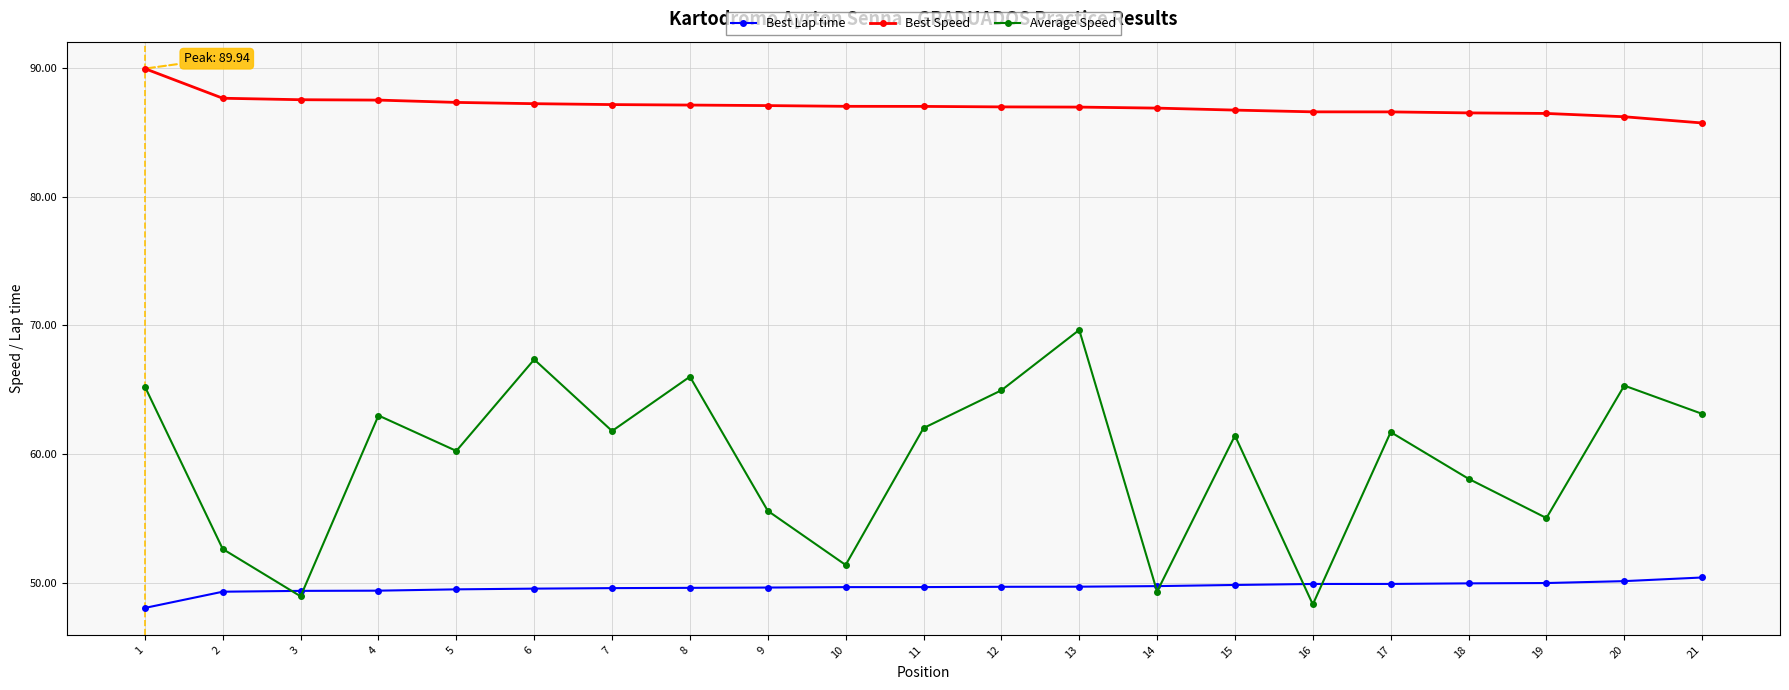

How many lines are shown in the chart?

3